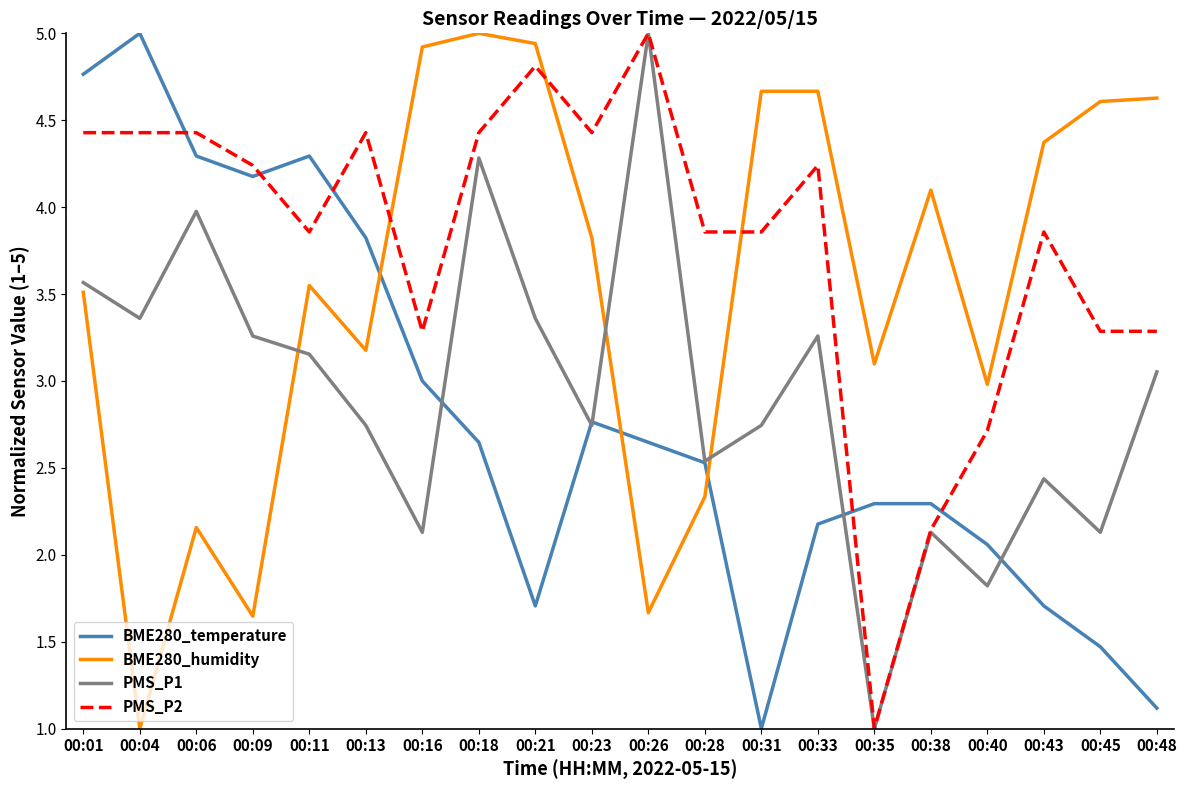

Where is PMS_P1 nearest to the value 3?

00:48